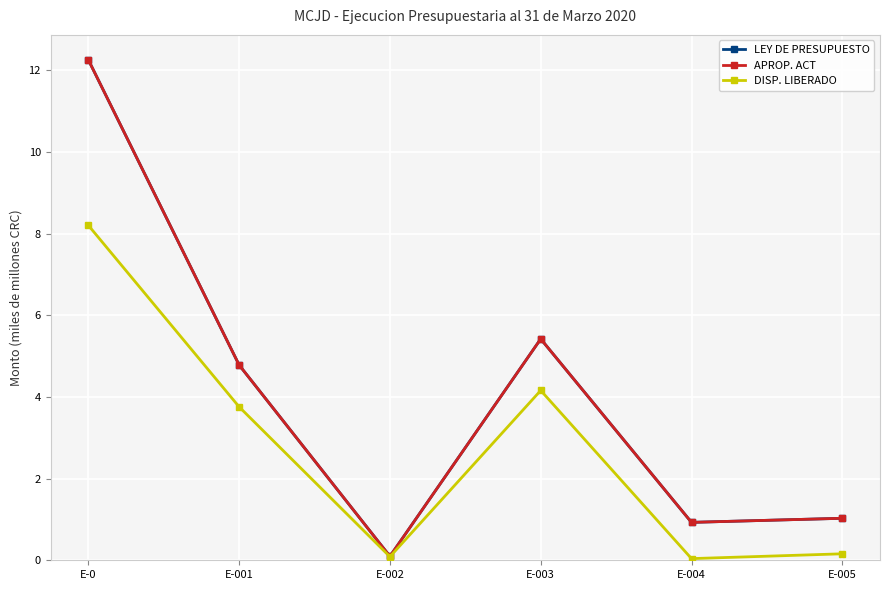

Reading left to right, list all the values displayed in this chart.

LEY DE PRESUPUESTO: E-0=12.3	E-001=4.8	E-002=0.1	E-003=5.4	E-004=0.9	E-005=1.0
APROP. ACT: E-0=12.3	E-001=4.8	E-002=0.1	E-003=5.4	E-004=0.9	E-005=1.0
DISP. LIBERADO: E-0=8.2	E-001=3.8	E-002=0.1	E-003=4.2	E-004=0.0	E-005=0.2